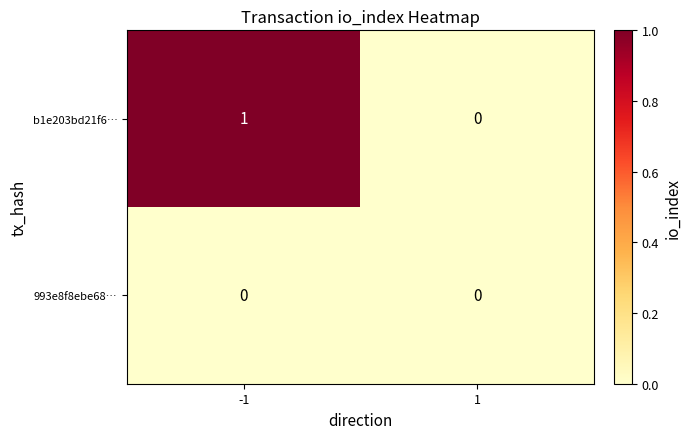

The b1e203bd21f6… series shows 2 at -1. True or false?

False